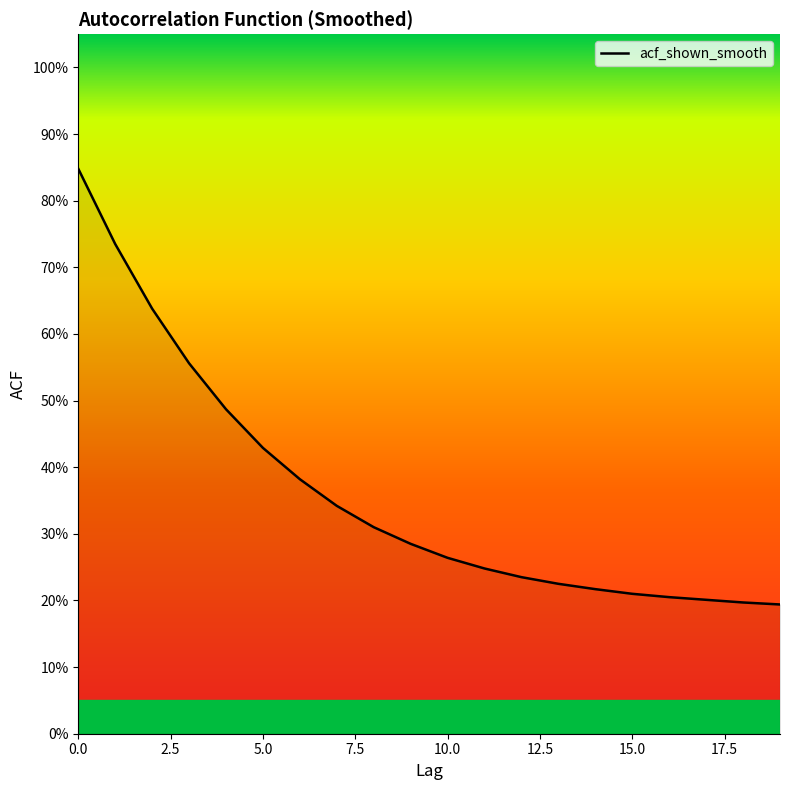

What is the smallest value displayed?

0.2